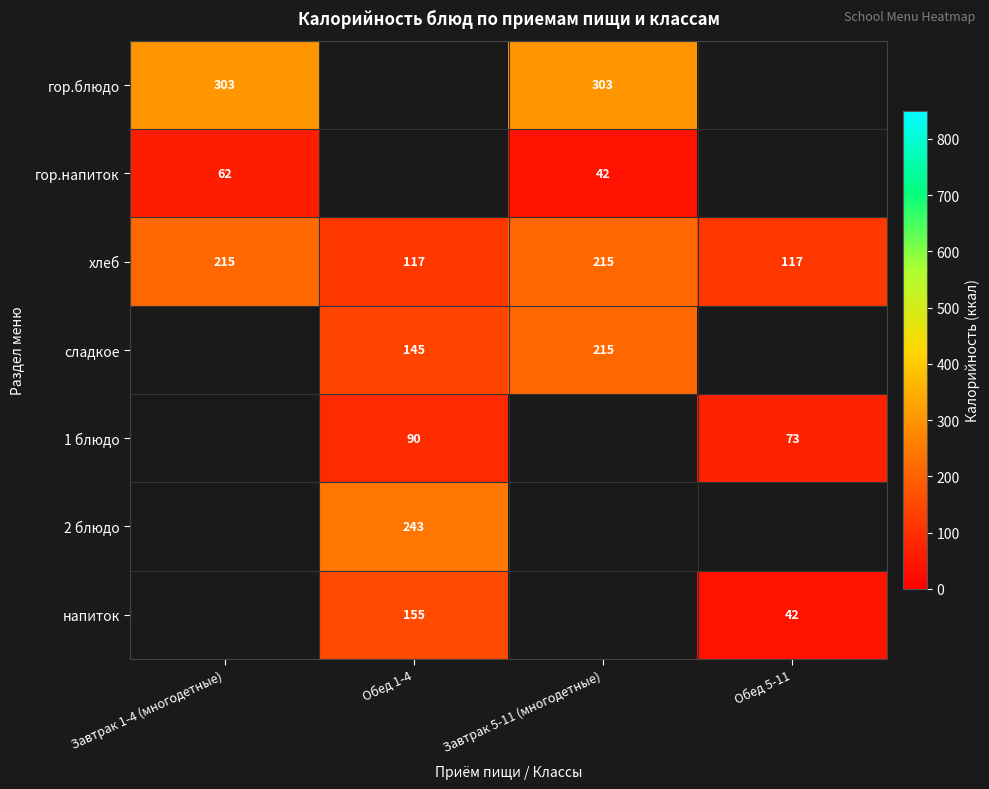

The гор.блюдо series shows 163 at Завтрак 1-4 (многодетные). True or false?

False